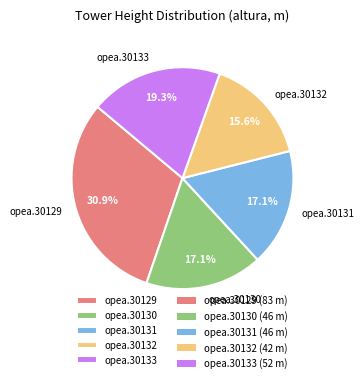

True or false: opea.30131 accounts for 17% of the total.

True